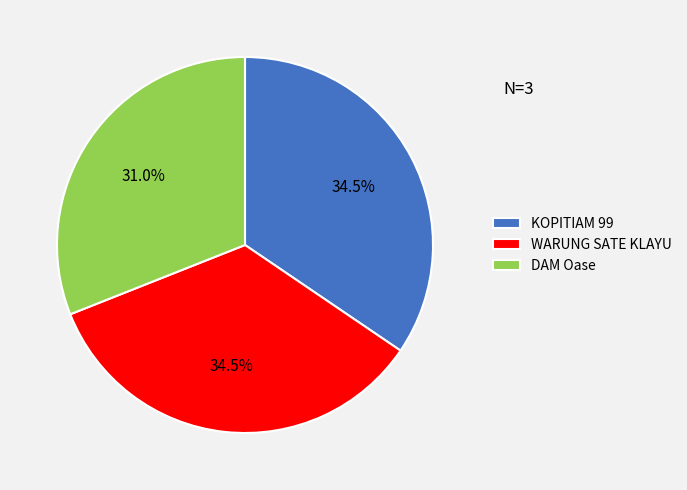

Which has a higher value, DAM Oase or KOPITIAM 99?

KOPITIAM 99